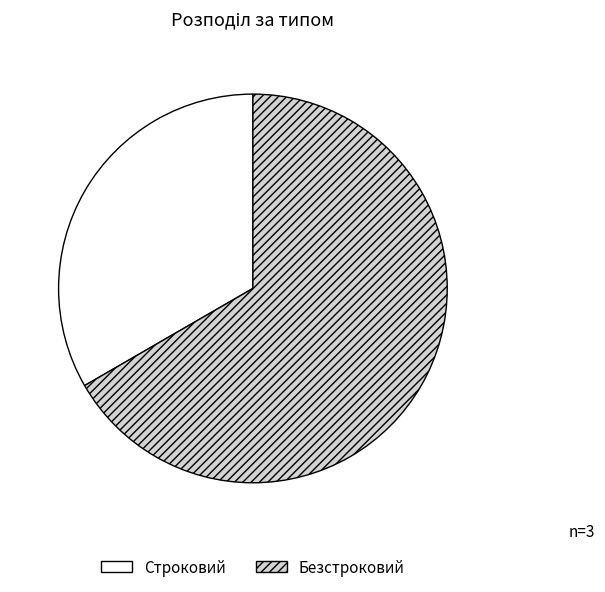

Rank the categories by value from lowest to highest.

Строковий, Безстроковий